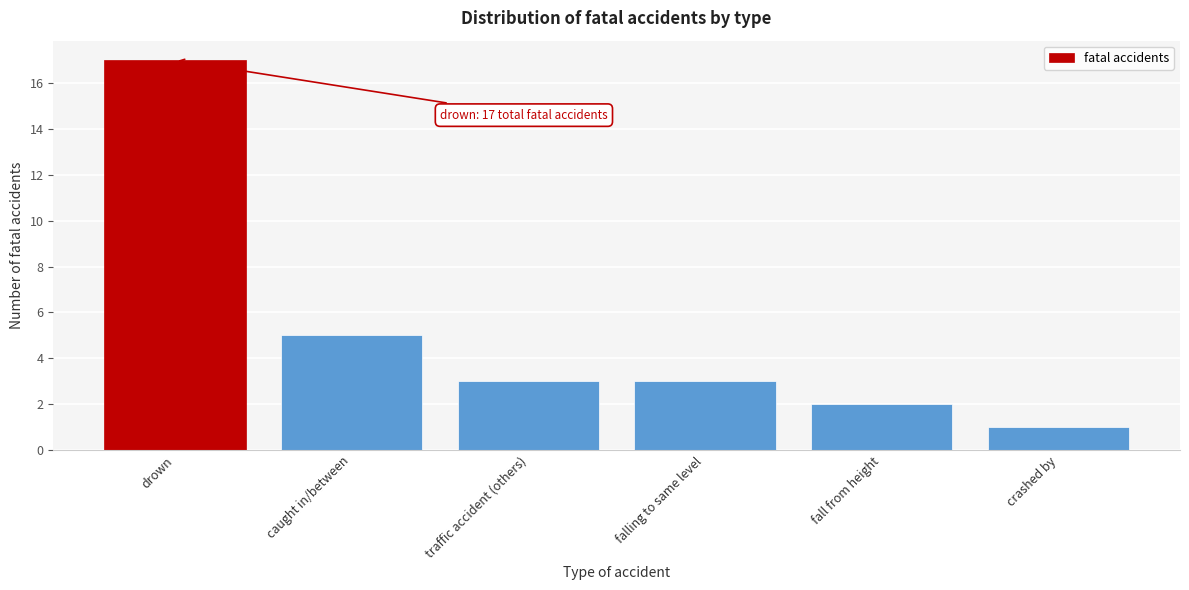

Reading right to left, transcribe all the data shown in this chart.

1	2	3	3	5	17